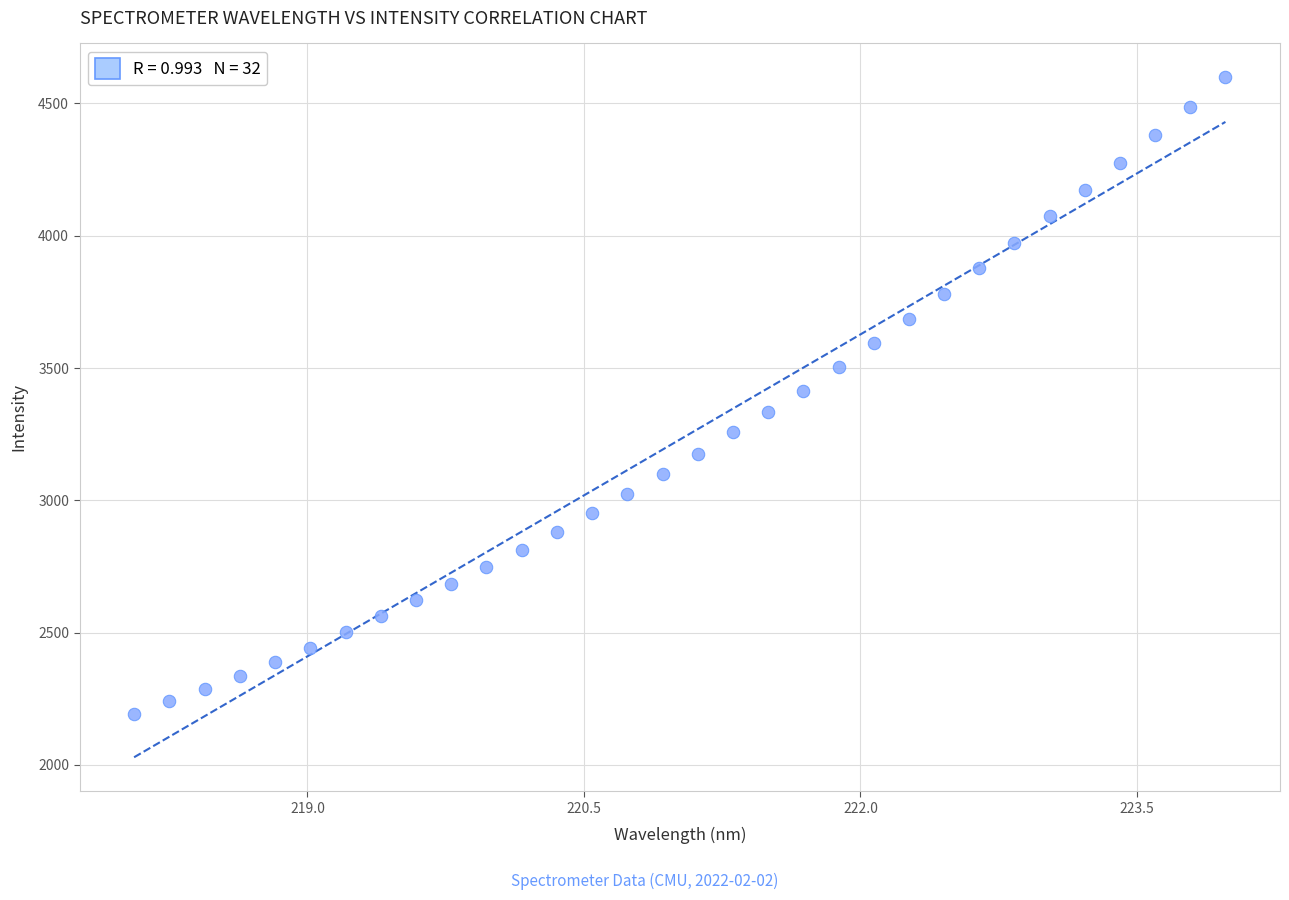

What is the range of Y values (max minus min)?

2407.0